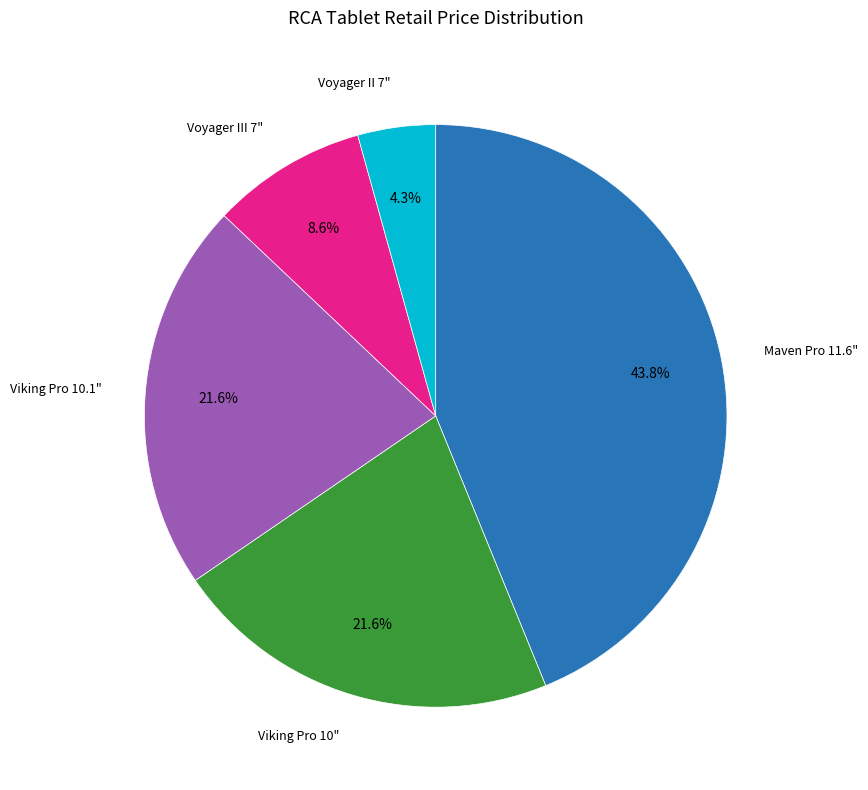

How many segments does this pie chart have?

5